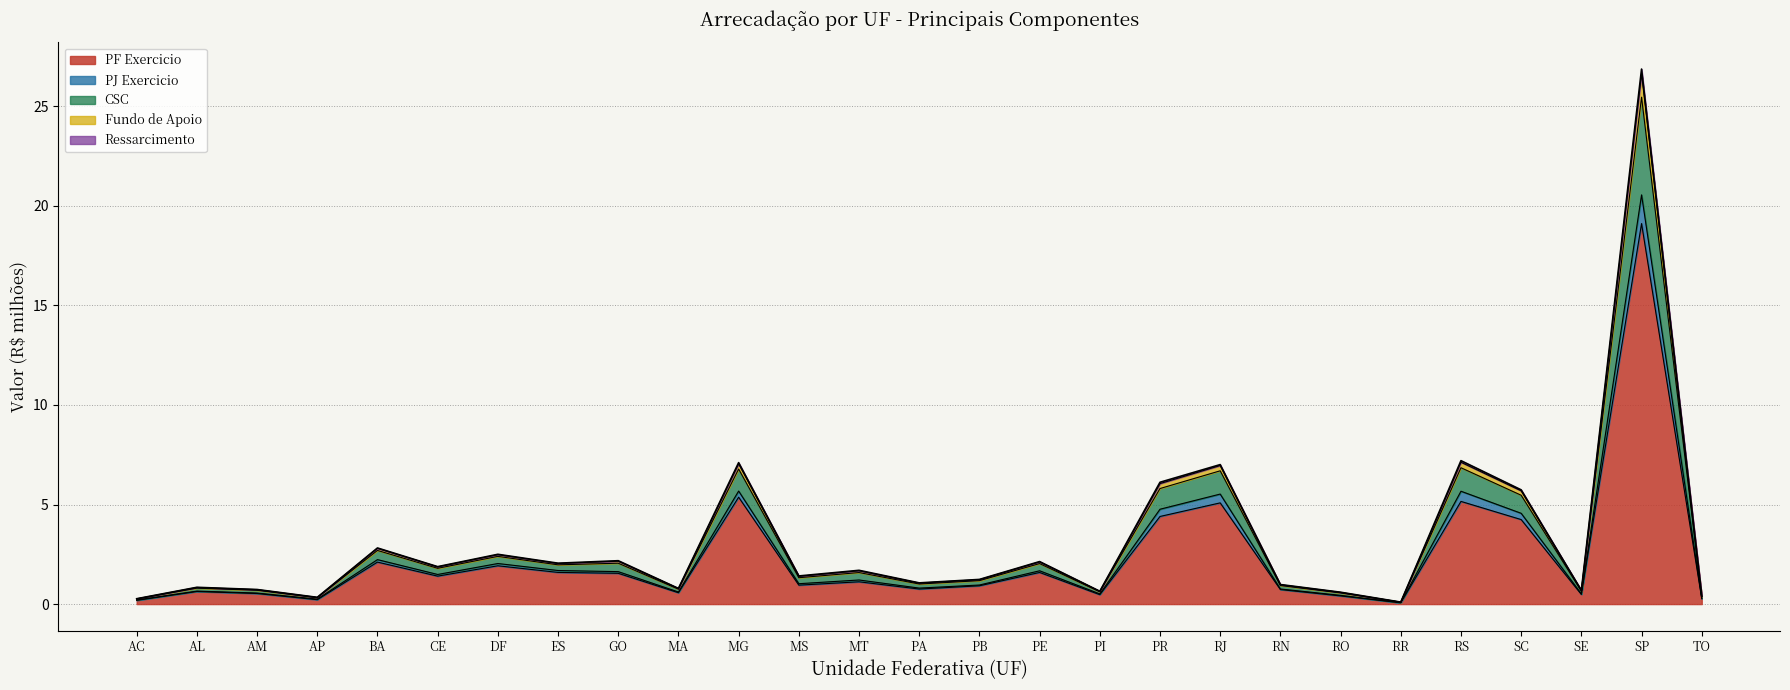

Does the chart have visible grid lines?

Yes